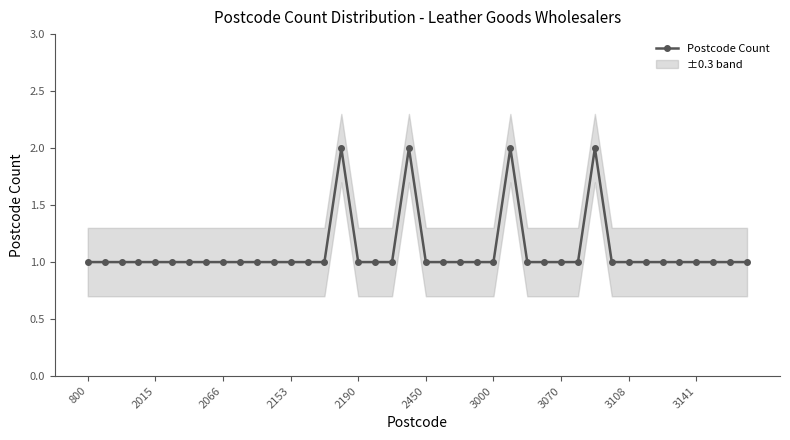

True or false: Postcode Count has more than 1 points higher than both neighbors.

True